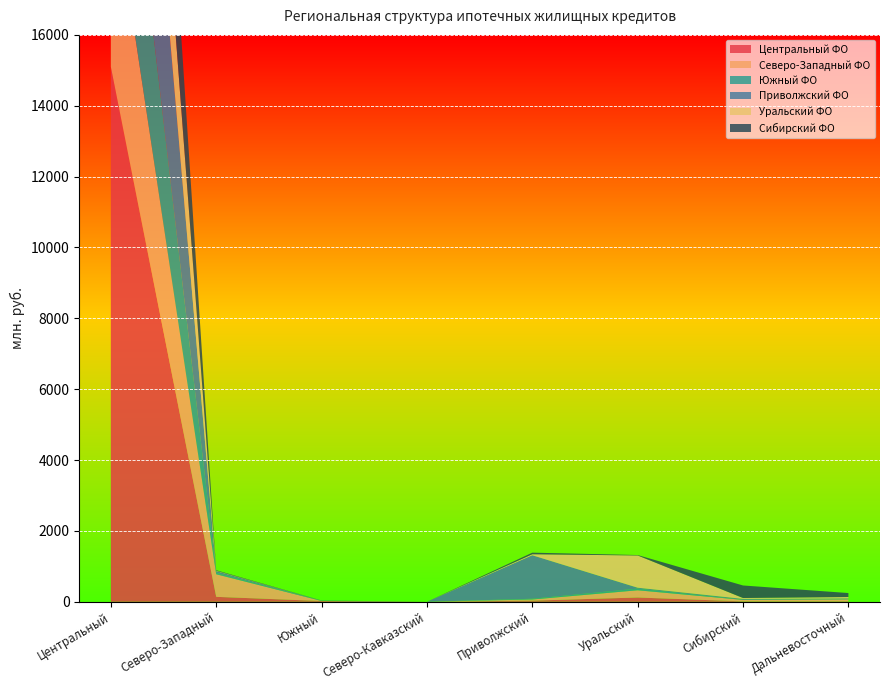

Reading right to left, transcribe all the data shown in this chart.

Центральный ФО: Дальневосточный=12	Сибирский=11	Уральский=120	Приволжский=32	Северо-Кавказский=0	Южный=21	Северо-Западный=139	Центральный=15098
Северо-Западный ФО: Дальневосточный=56	Сибирский=42	Уральский=204	Приволжский=32	Северо-Кавказский=0	Южный=1	Северо-Западный=638	Центральный=5412
Южный ФО: Дальневосточный=8	Сибирский=5	Уральский=48	Приволжский=21	Северо-Кавказский=0	Южный=7	Северо-Западный=43	Центральный=5800
Приволжский ФО: Дальневосточный=19	Сибирский=23	Уральский=25	Приволжский=1228	Северо-Кавказский=0	Южный=4	Северо-Западный=46	Центральный=8883
Уральский ФО: Дальневосточный=39	Сибирский=25	Уральский=910	Приволжский=28	Северо-Кавказский=0	Южный=0	Северо-Западный=10	Центральный=4989
Сибирский ФО: Дальневосточный=112	Сибирский=354	Уральский=12	Приволжский=45	Северо-Кавказский=0	Южный=3	Северо-Западный=15	Центральный=6130